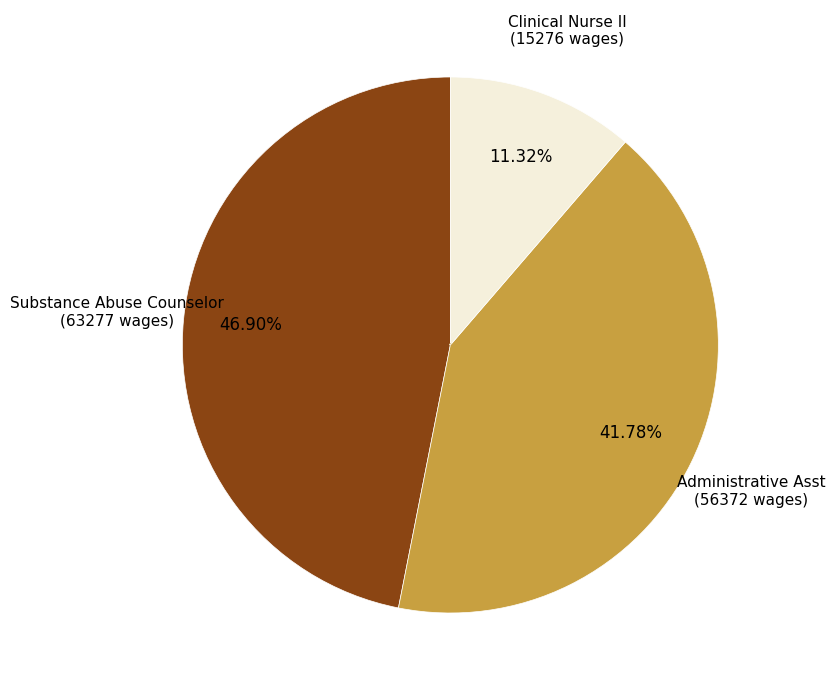

Is it true that Clinical Nurse II is 11% of the pie?

True